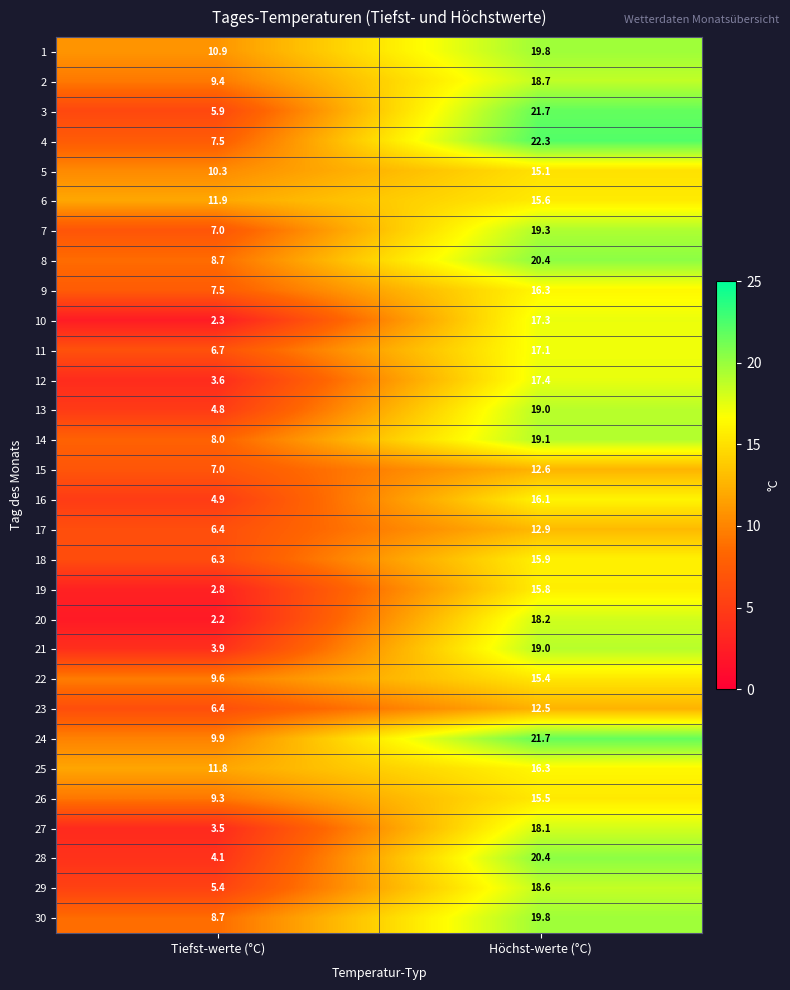

True or false: 4 has a value of 1.8 at Tiefst-werte (°C).

False